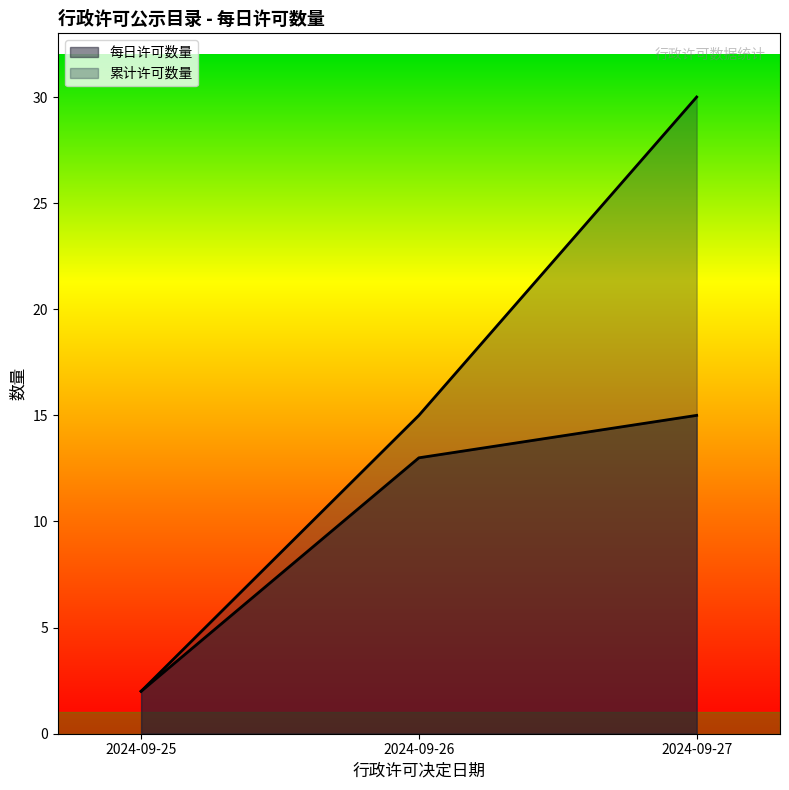

Between 2024-09-26 and 2024-09-27, which is larger?

2024-09-27